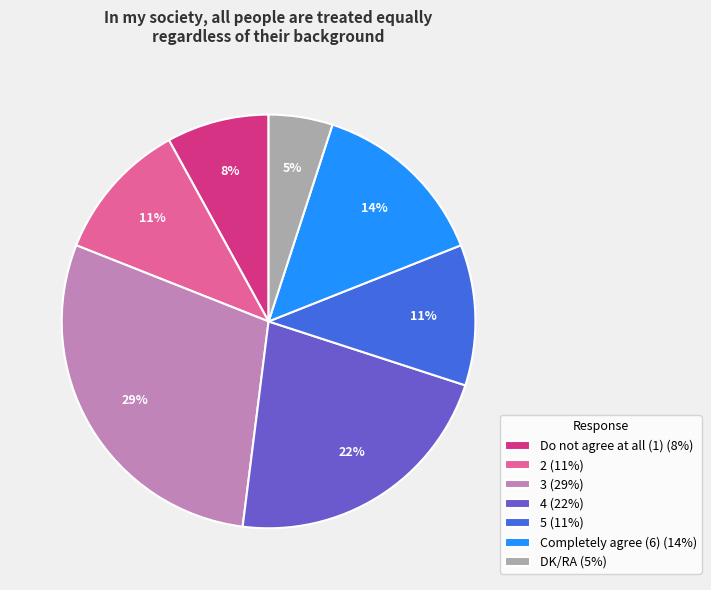

Between 3 (29%) and Do not agree at all (1) (8%), which is larger?

3 (29%)